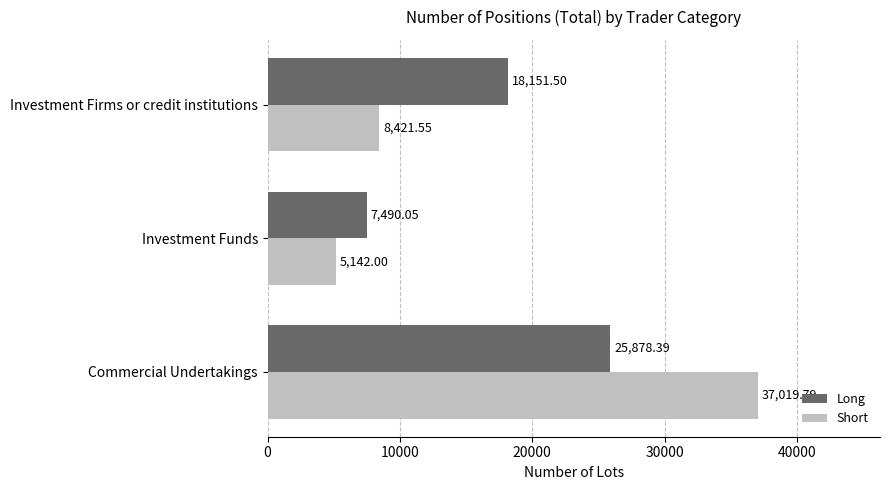

Which series has the largest range (max minus min)?

Short